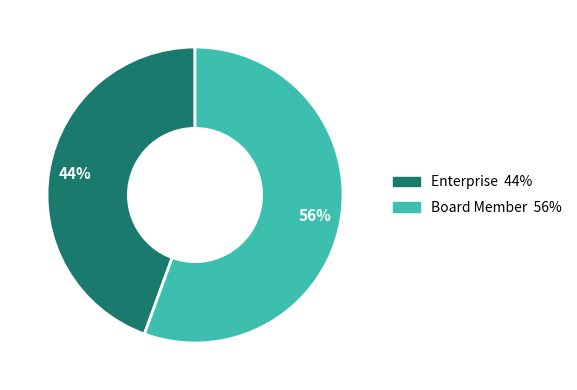

To the nearest percent, what is the average slice percentage?

50%